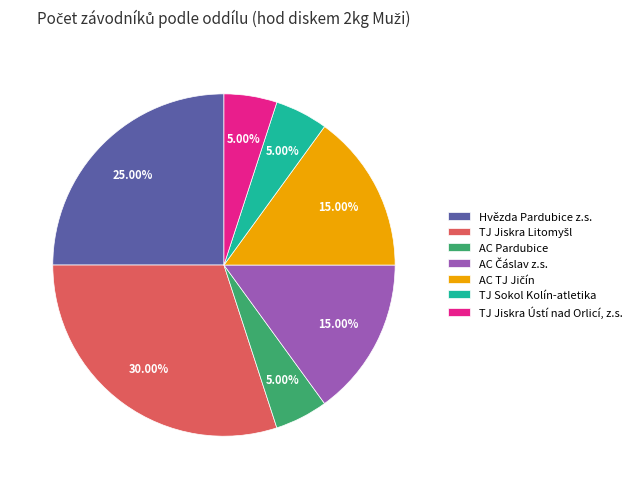

What is the ratio of the value at AC Pardubice to the value at TJ Sokol Kolín-atletika?

1.0